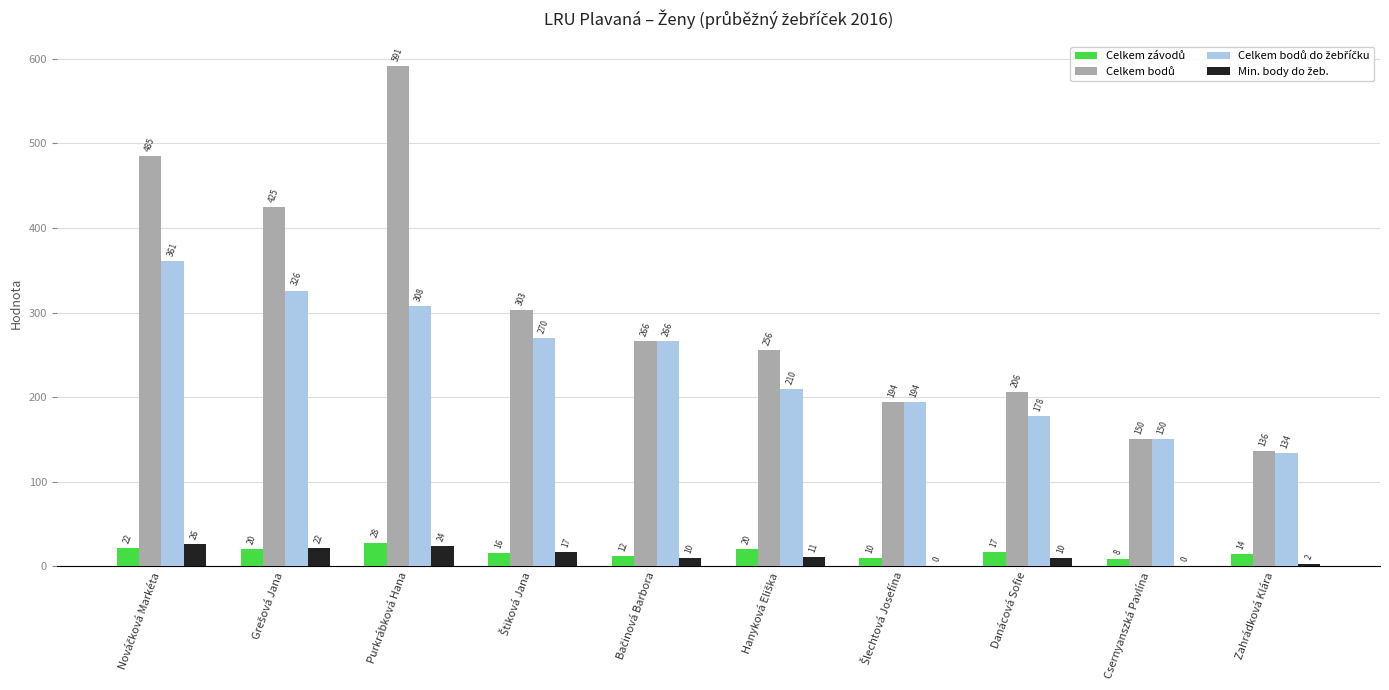

What is the greatest value displayed?

591